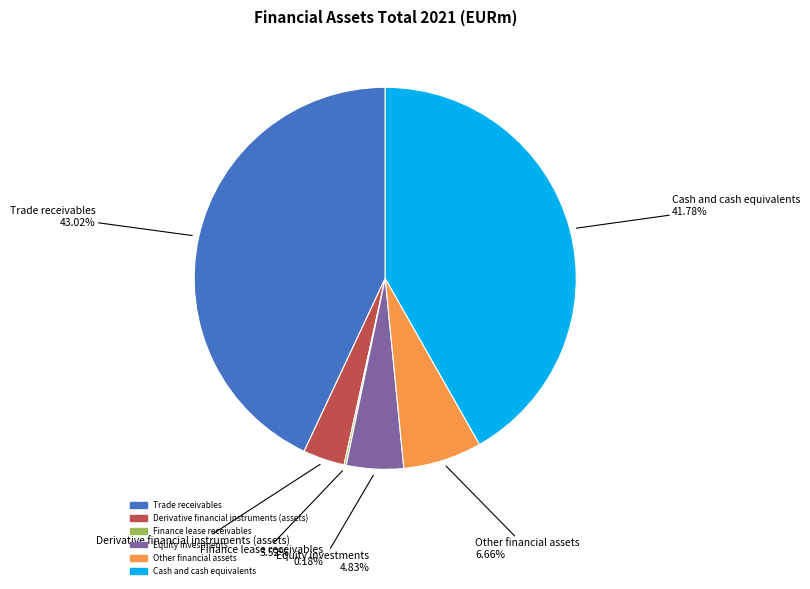

Is there a majority slice in this chart?

No